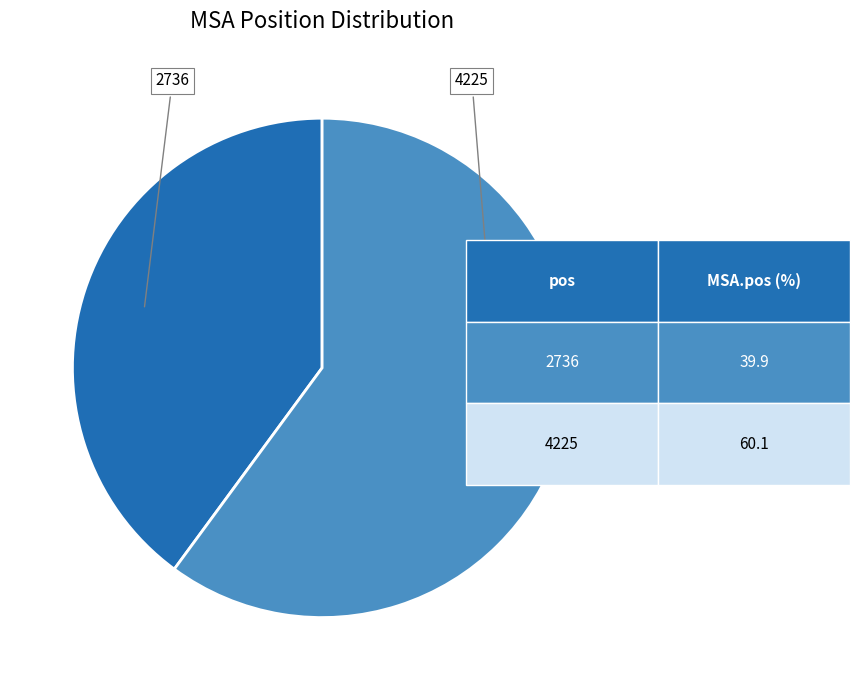

Is it true that 2736 is 40% of the pie?

True